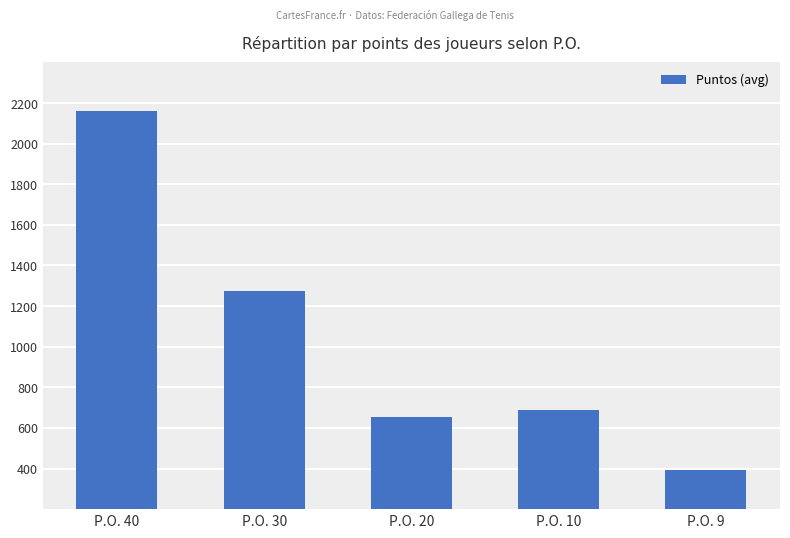

Are the bars grouped side by side (vs. stacked)?

No